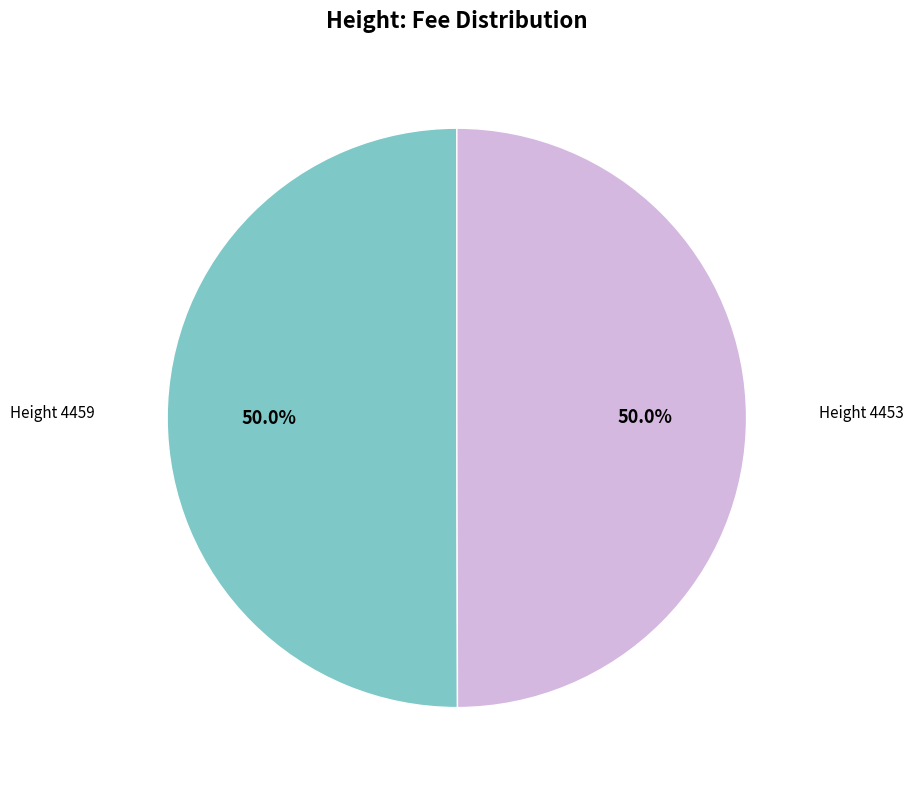

What is the ratio of the value at Height 4459 to the value at Height 4453?

1.0